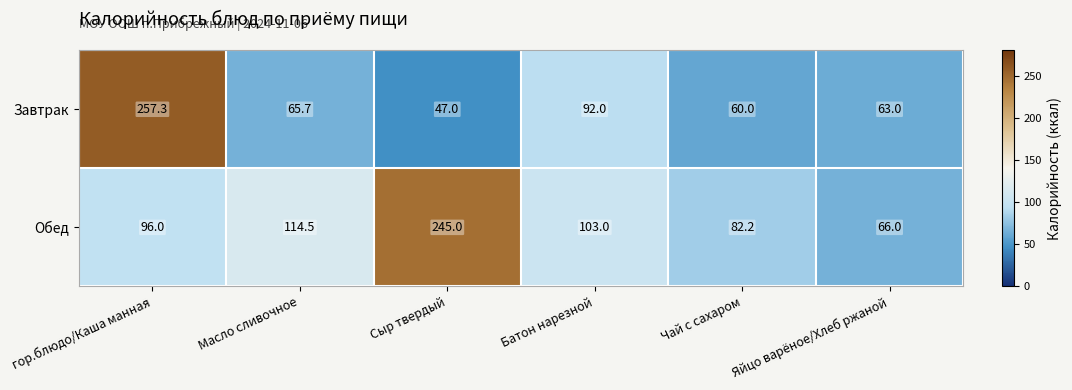

Which series changed the most between Масло сливочное and Чай с сахаром?

Обед